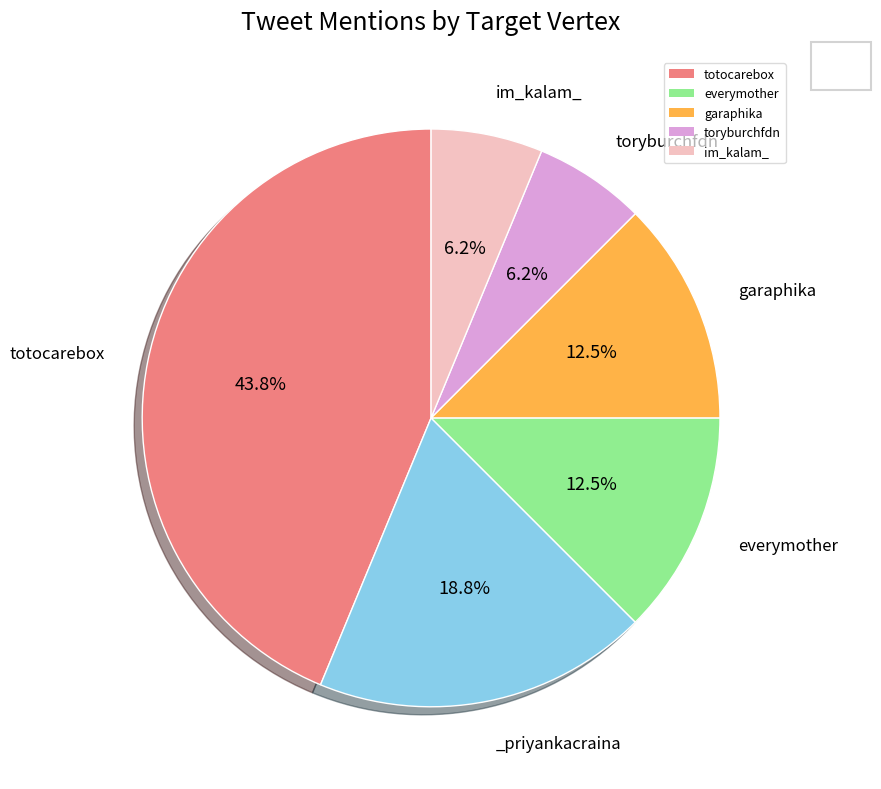

How many segments does this pie chart have?

6